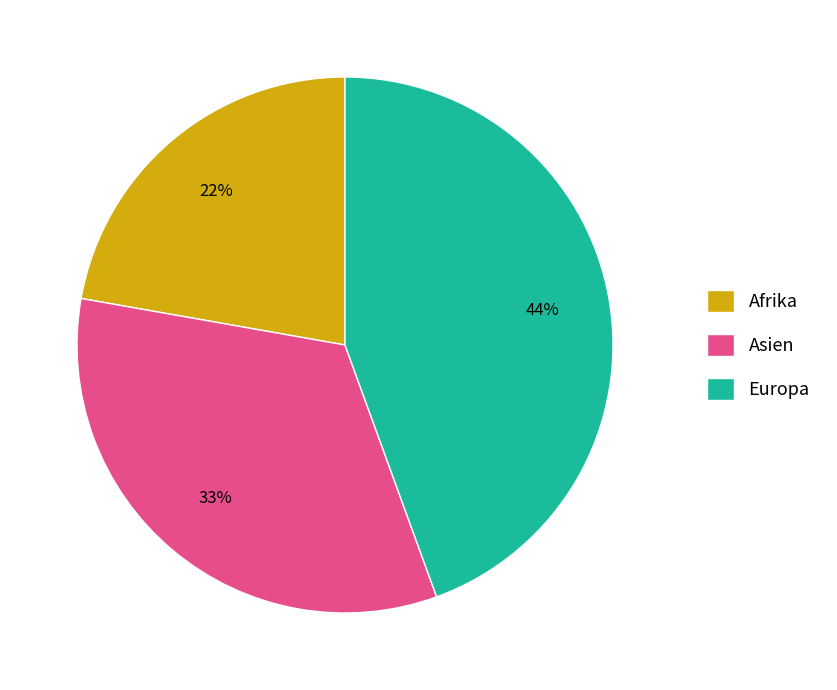

What percentage is the Afrika slice, to the nearest percent?

22%